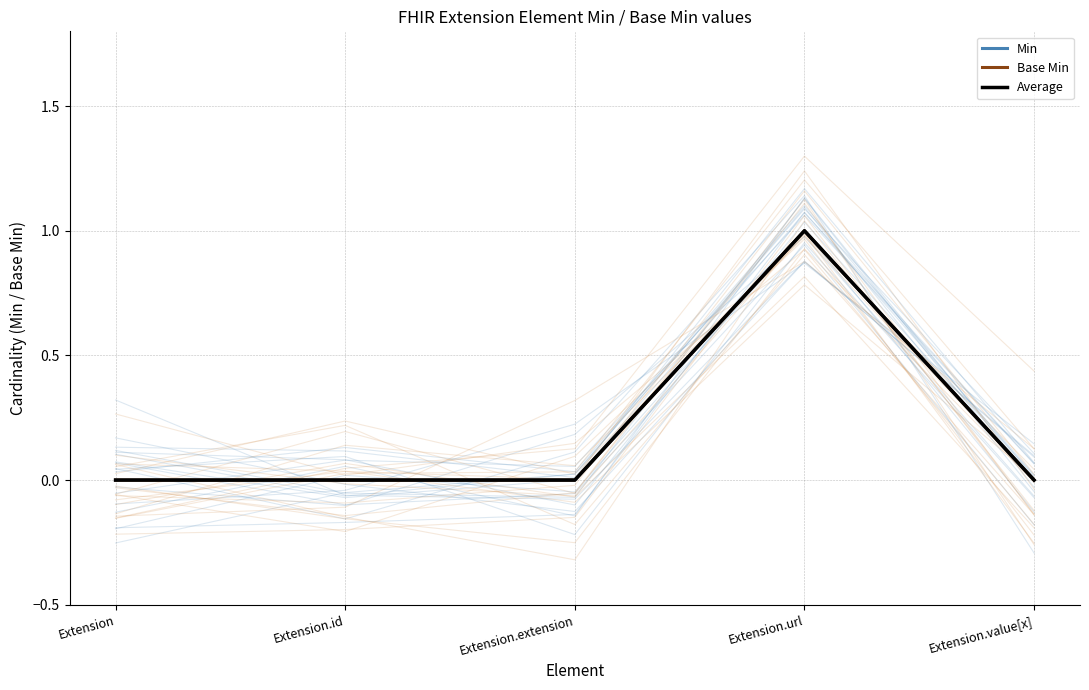

How many positive values does the Min series have?

1